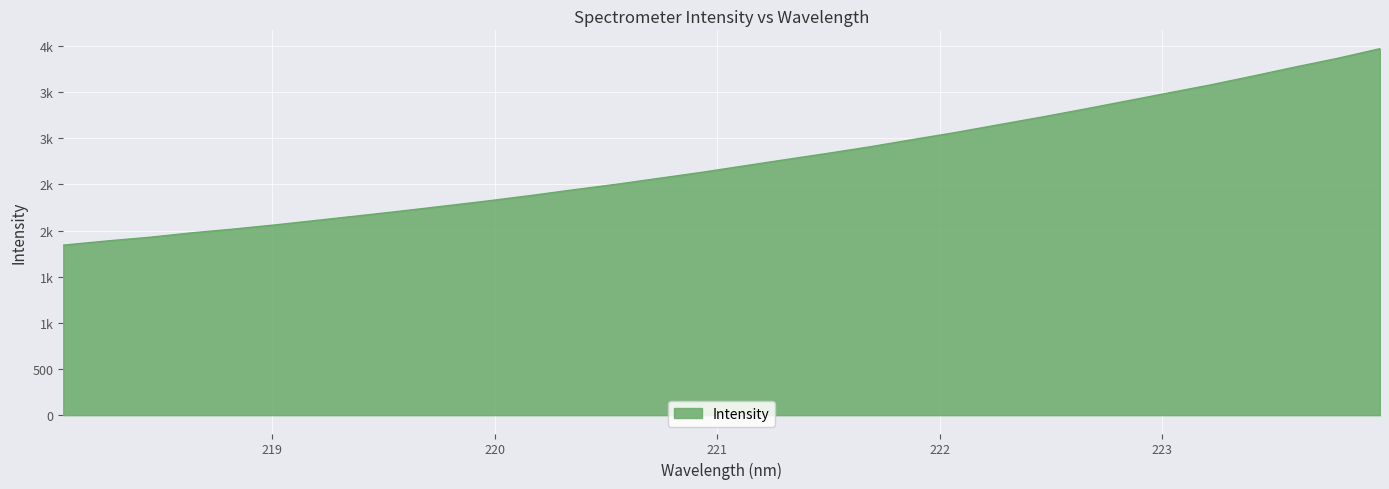

Is this an area chart (filled region under the line)?

Yes